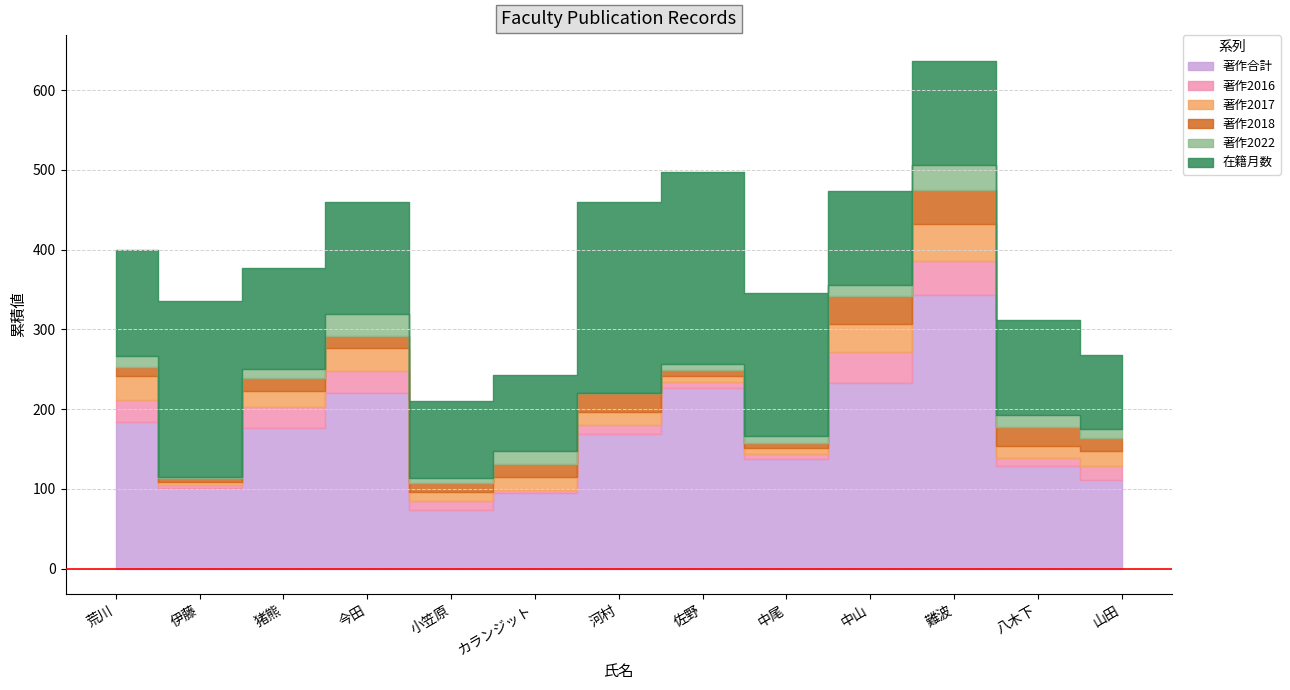

What is the average value of the 著作合計 series?

169